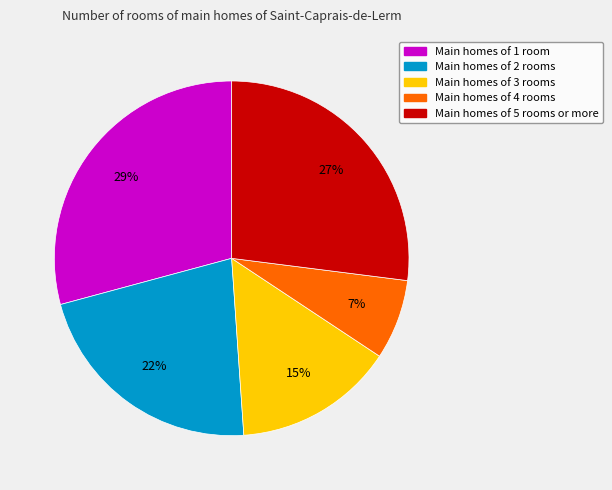

To the nearest percent, what is the difference between the largest and smallest slice percentages?

22%